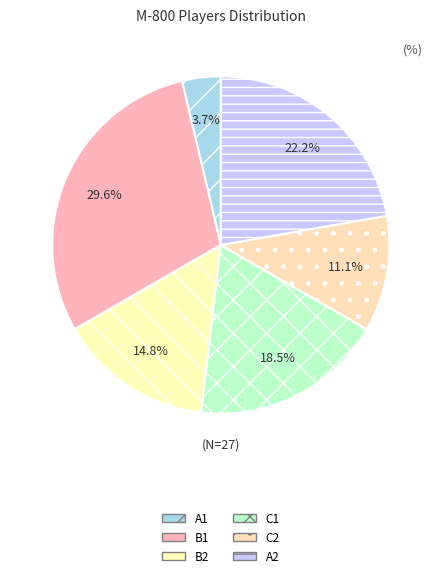

To the nearest percent, what percentage of the pie is C2?

11%